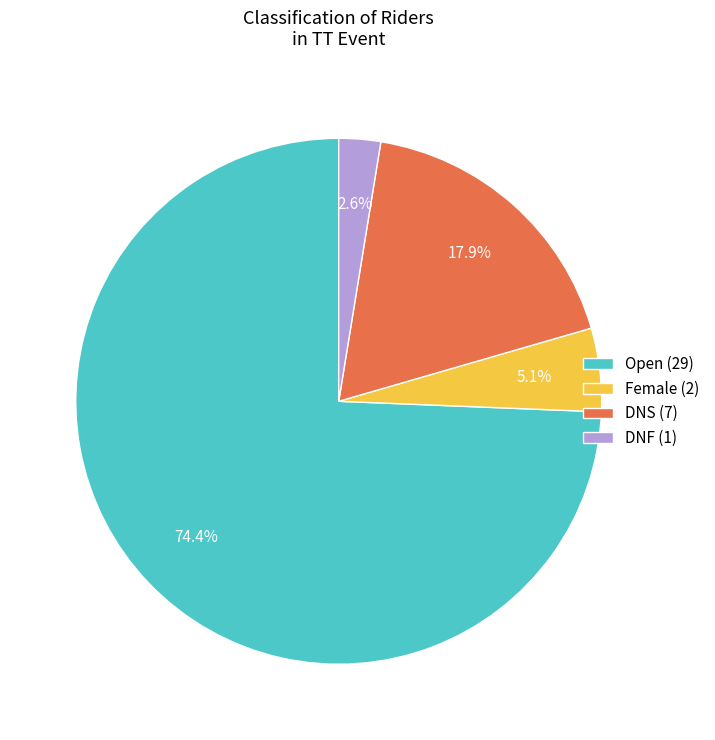

Is there any slice that represents more than half of the pie?

Yes